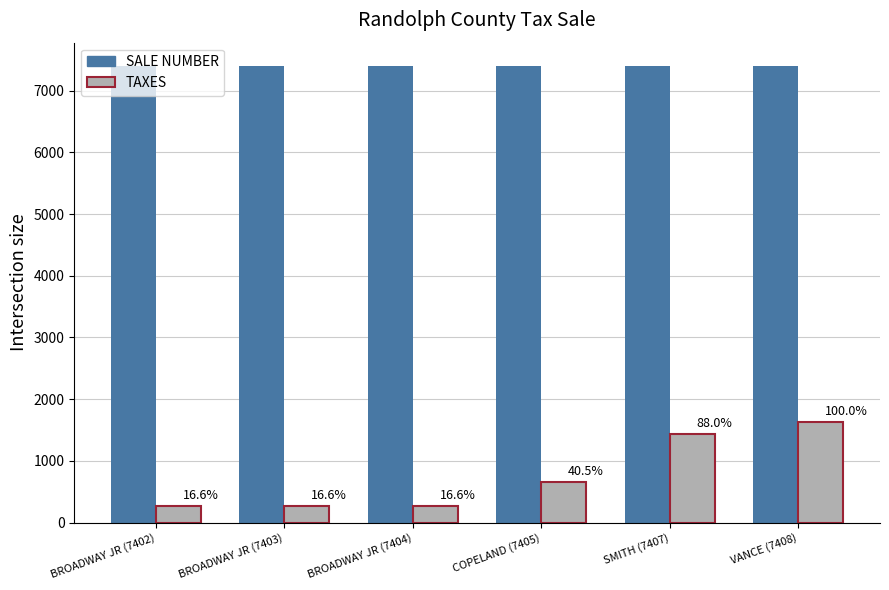

Reading right to left, transcribe all the data shown in this chart.

SALE NUMBER: 7408.0	7407.0	7405.0	7404.0	7403.0	7402.0
TAXES: 1633.4	1437.3	661.5	270.5	270.5	270.5